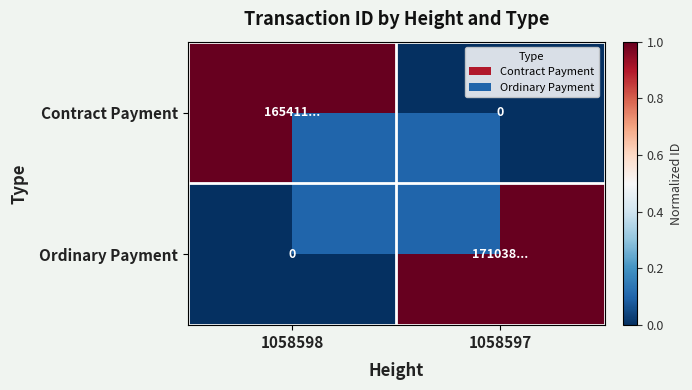

What is the total value across all series at 1058598?

1